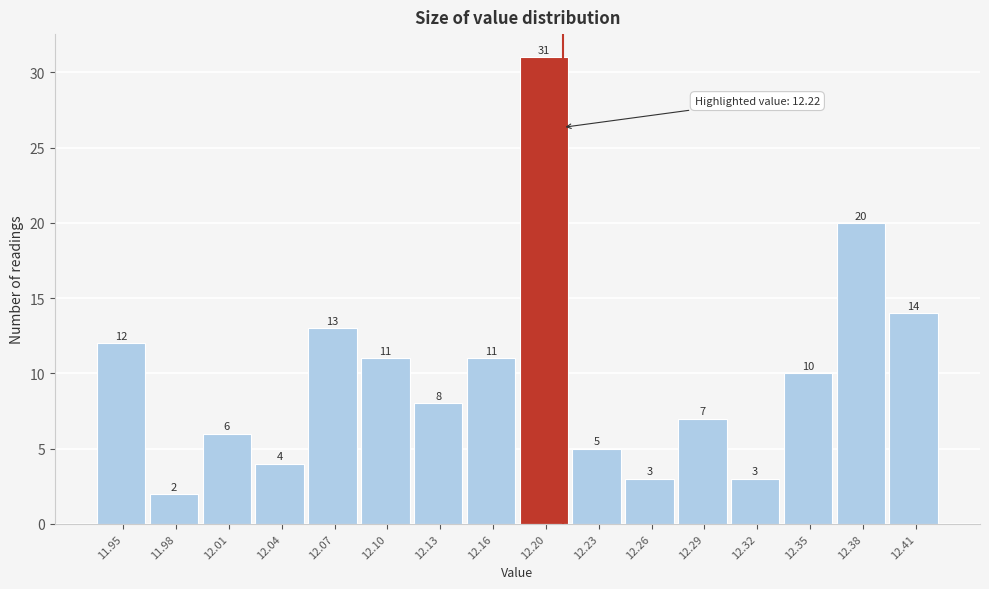

Reading left to right, list all the values displayed in this chart.

12	2	6	4	13	11	8	11	31	5	3	7	3	10	20	14